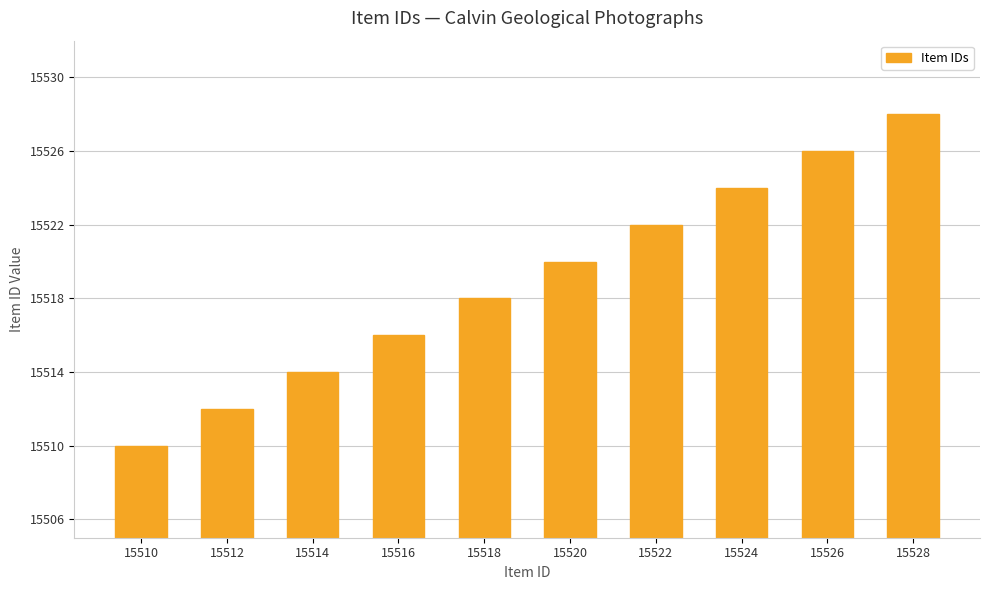

Are the bars grouped side by side (vs. stacked)?

No